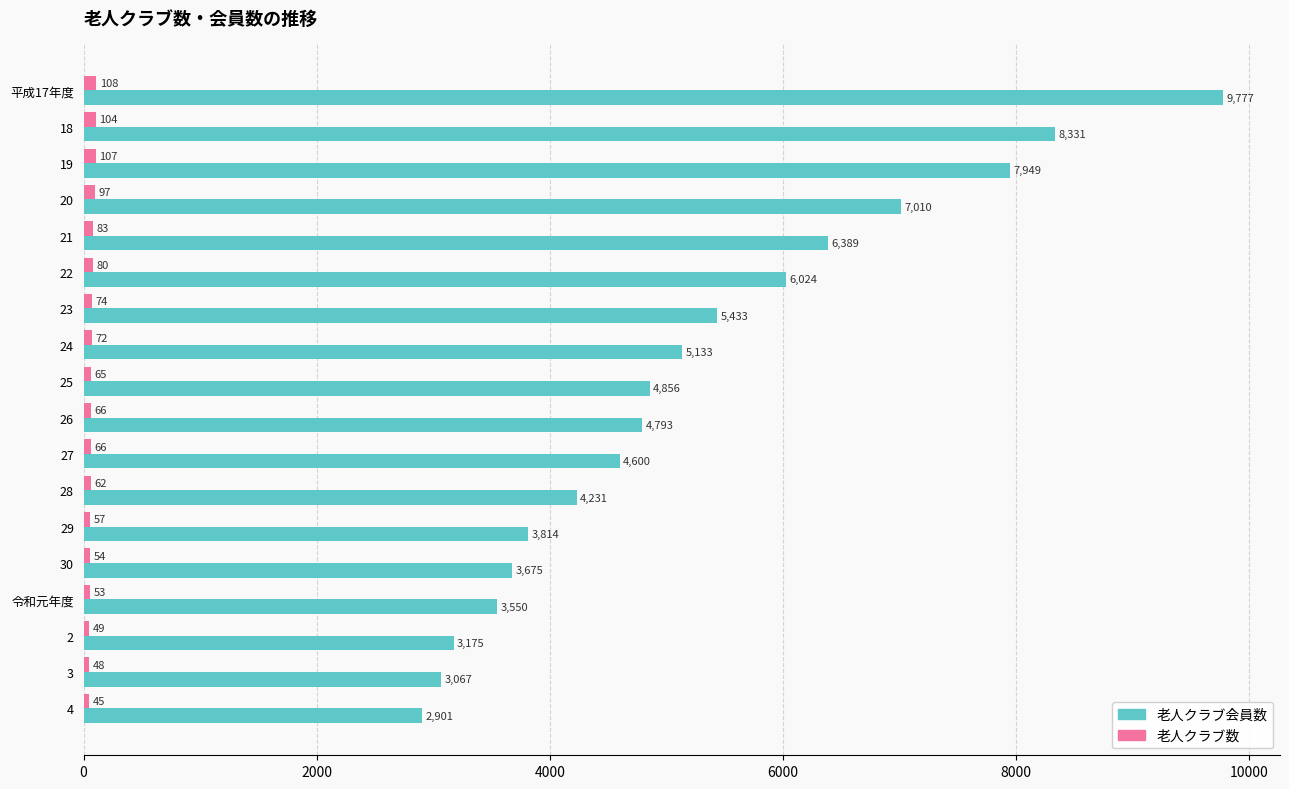

At how many categories does at least one series exceed 4051?

12